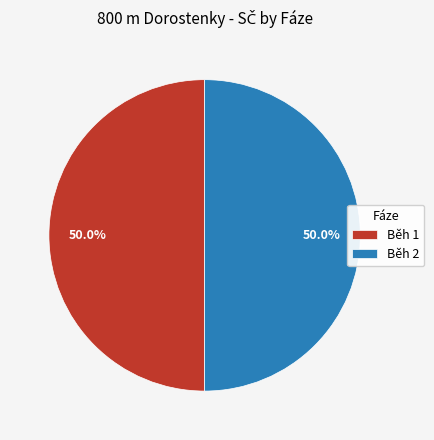

What is the ratio of the value at Běh 1 to the value at Běh 2?

1.0